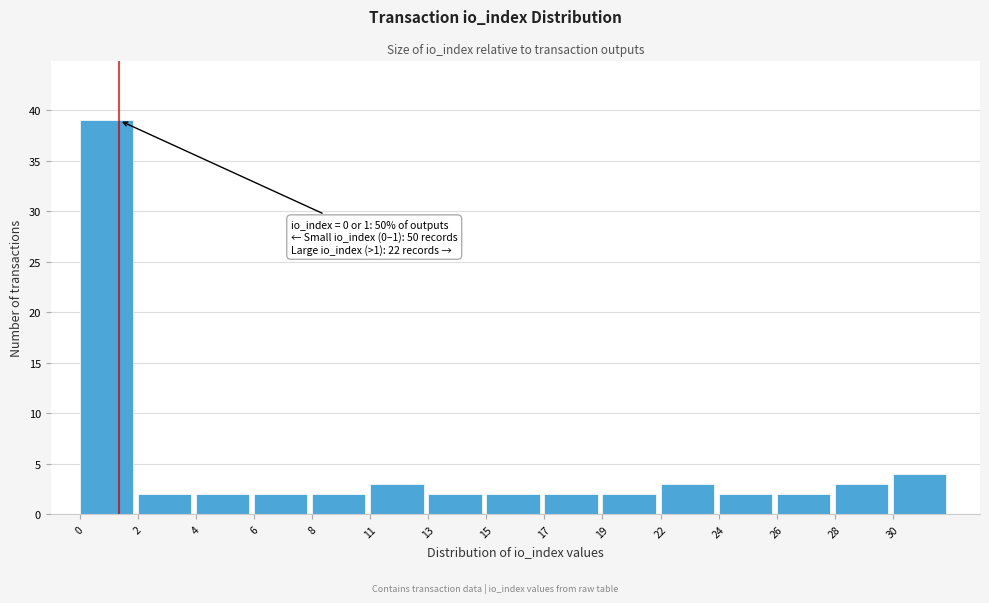

Reading left to right, extract all data points from this chart.

0=39	2=2	4=2	6=2	8=2	11=3	13=2	15=2	17=2	19=2	22=3	24=2	26=2	28=3	30=4